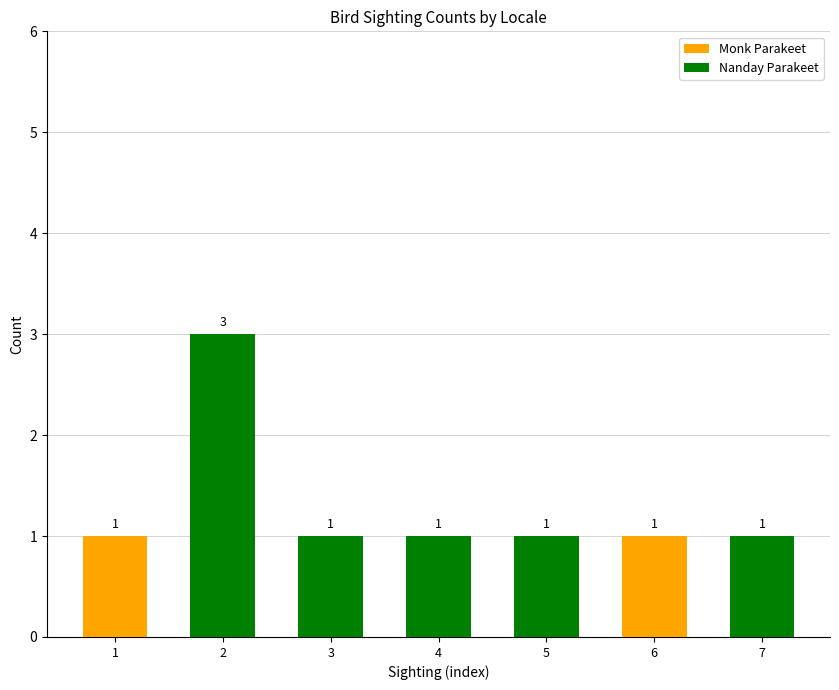

Reading left to right, list all the values displayed in this chart.

1	3	1	1	1	1	1